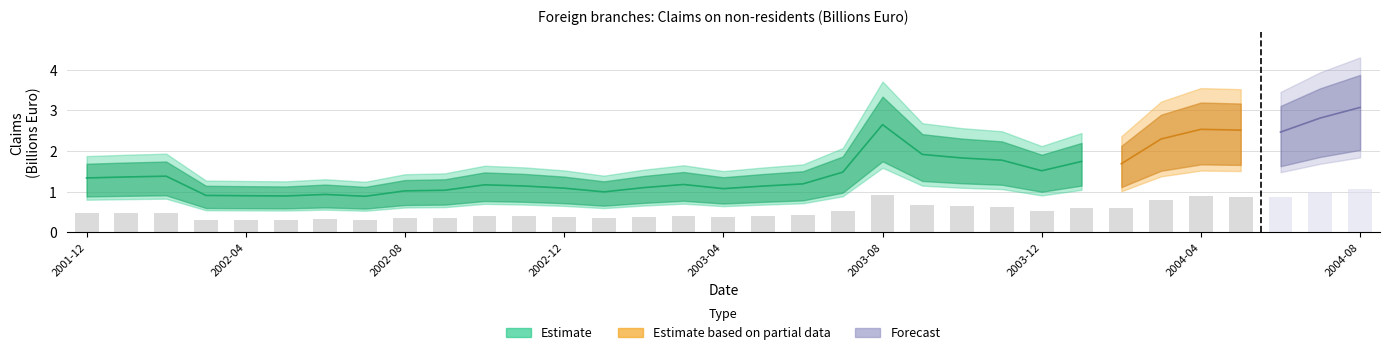

How many groups of bars are there?

33